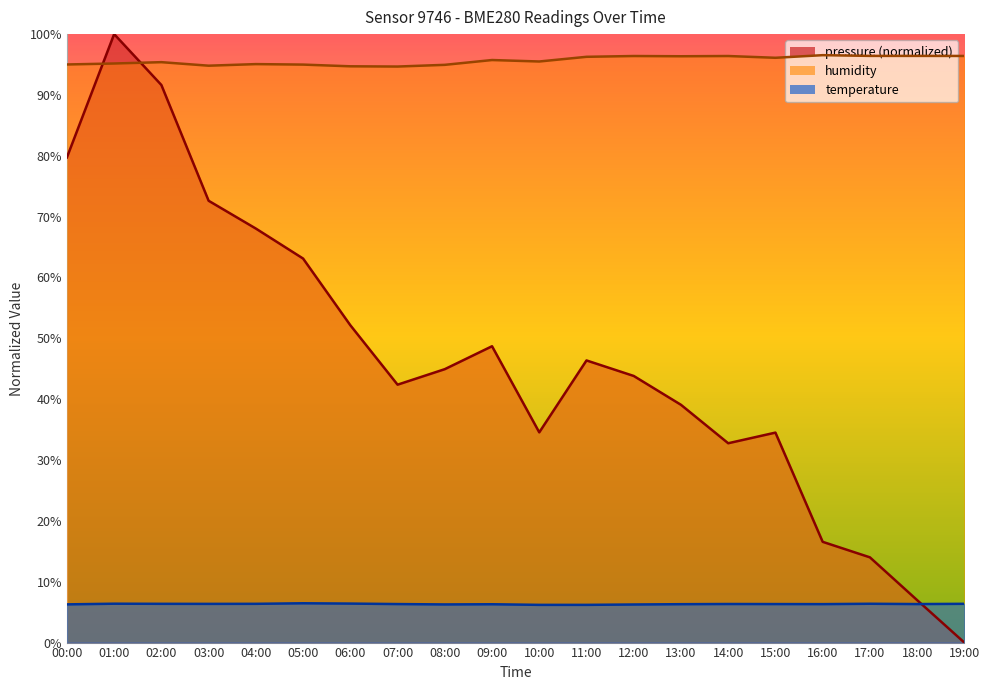

List the labels in order of pressure value, largest first.

01:00, 02:00, 00:00, 03:00, 04:00, 05:00, 06:00, 09:00, 11:00, 08:00, 12:00, 07:00, 13:00, 10:00, 15:00, 14:00, 16:00, 17:00, 18:00, 19:00